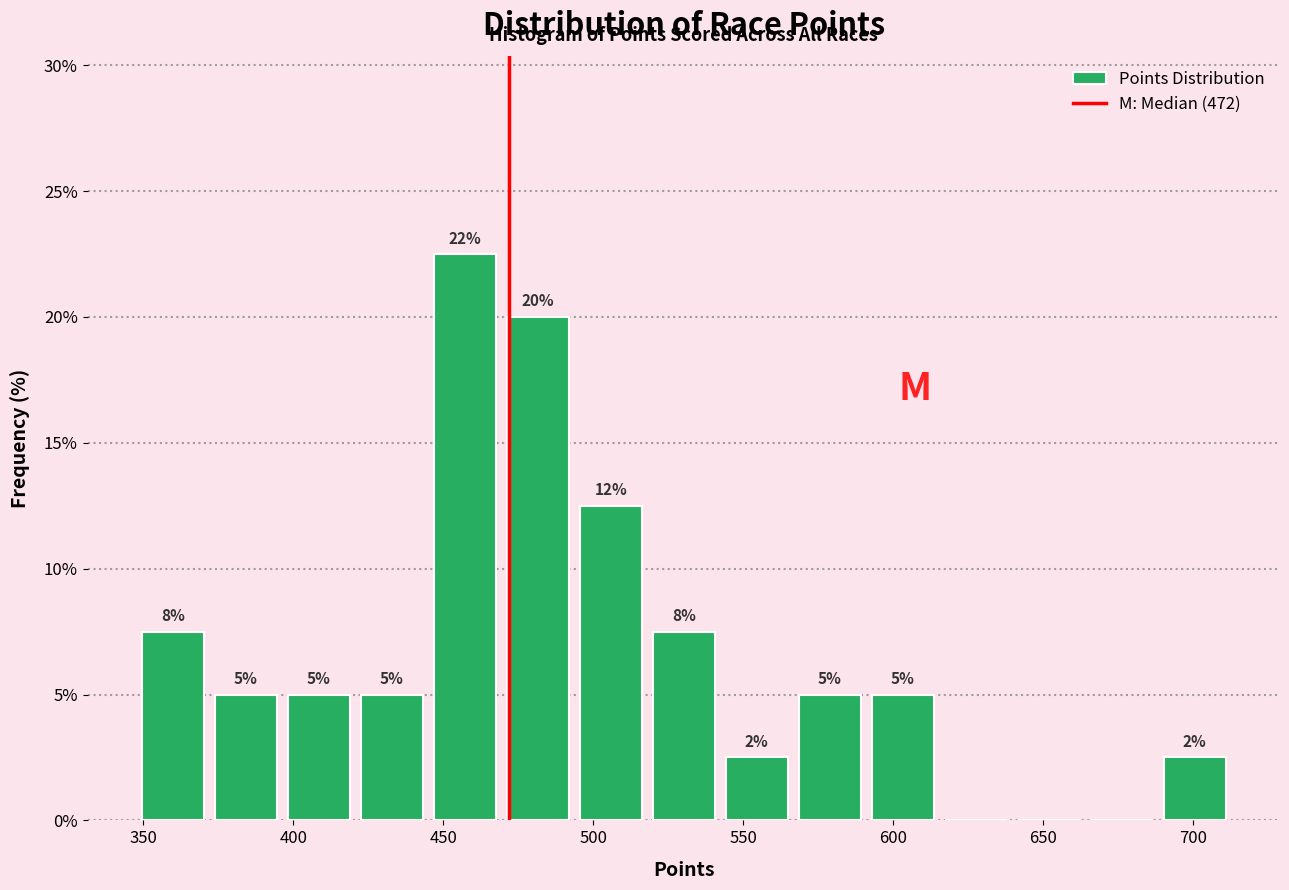

Over which range of the x-axis is the bar tallest?

445 to 470